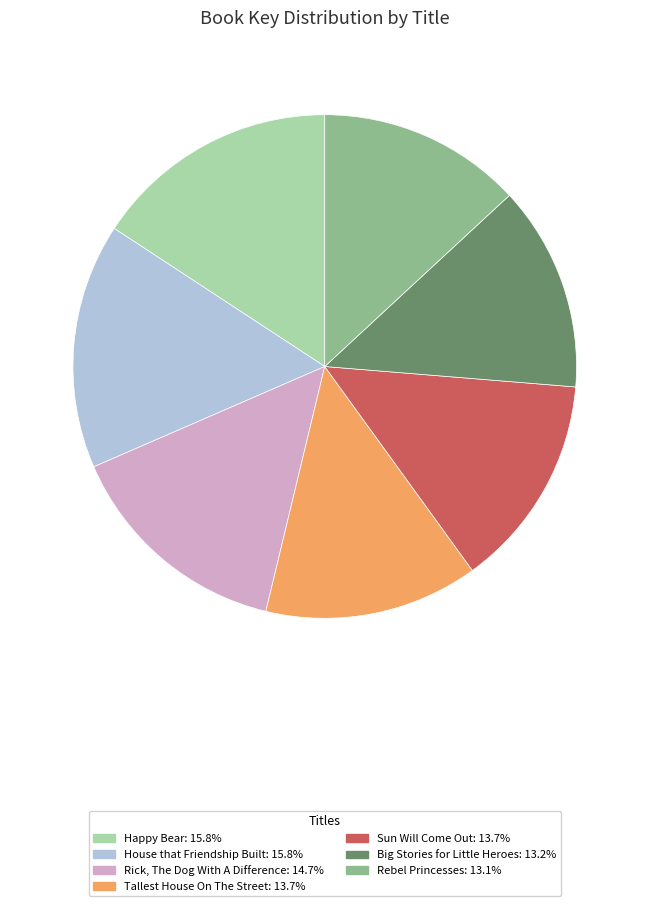

Combined, do Tallest House On The Street: 13.7% and Happy Bear: 15.8% account for over 50%?

No